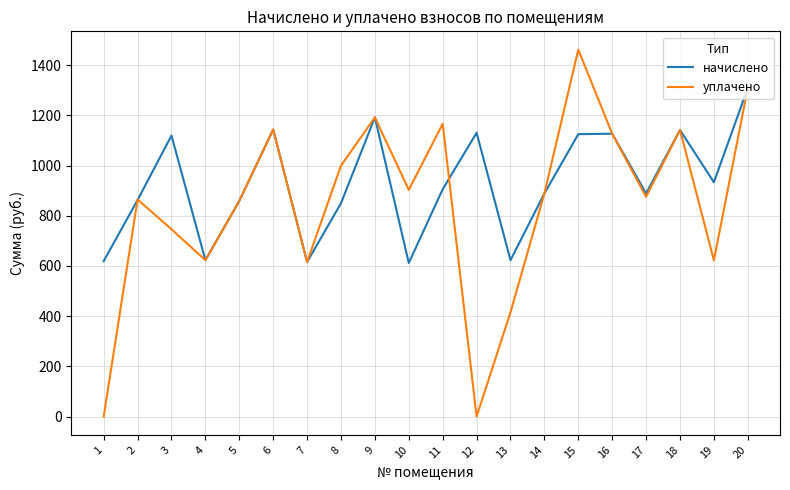

The value of уплачено at 8 is 530.6. True or false?

False